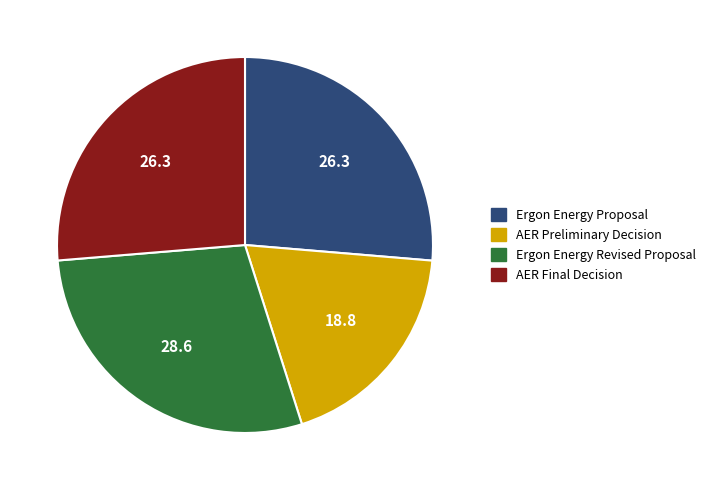

What is the ratio of the value at Ergon Energy Proposal to the value at AER Final Decision?

1.0